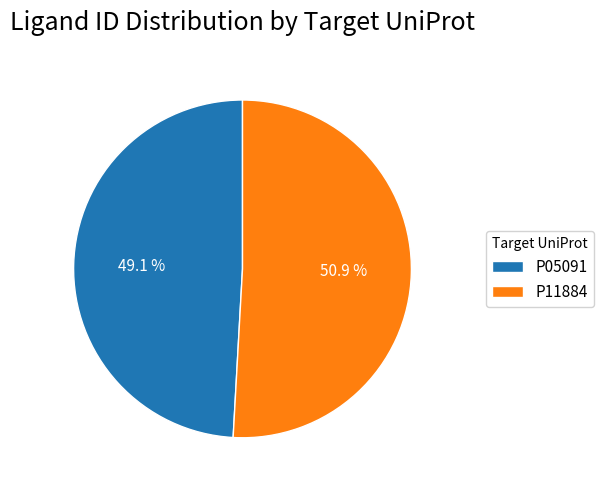

Which has a higher value, P05091 or P11884?

P11884